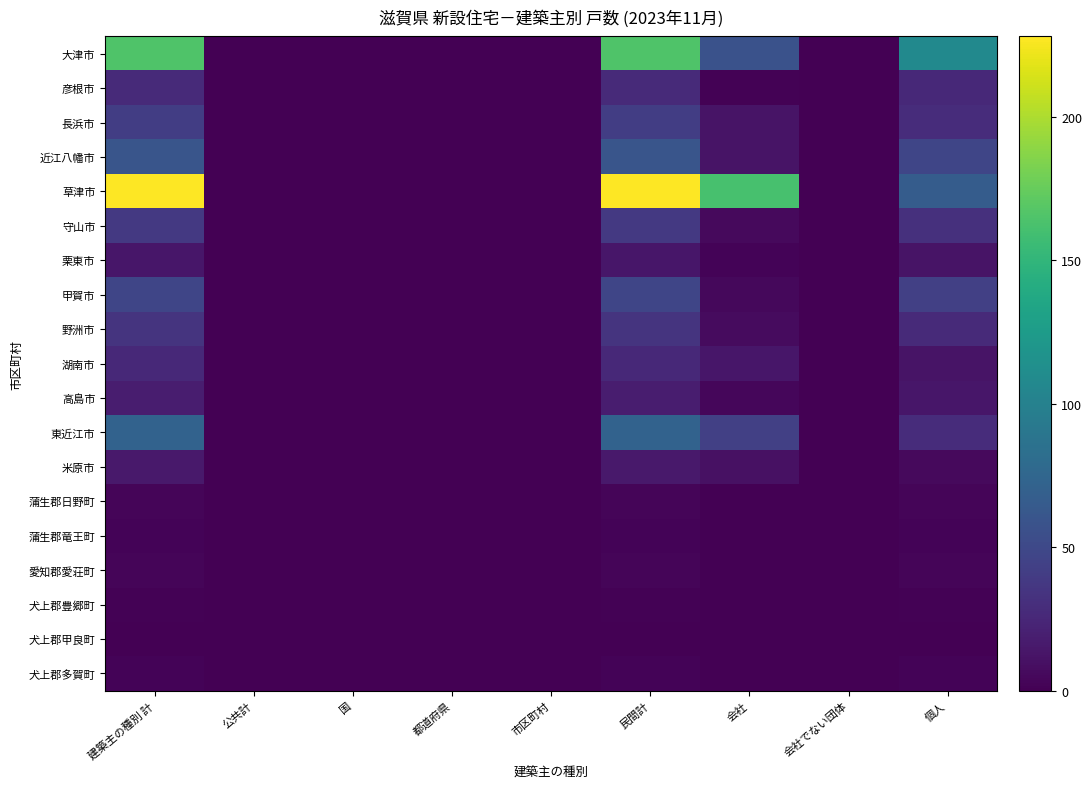

At which category is the sum across all series the highest?

建築主の種別 計